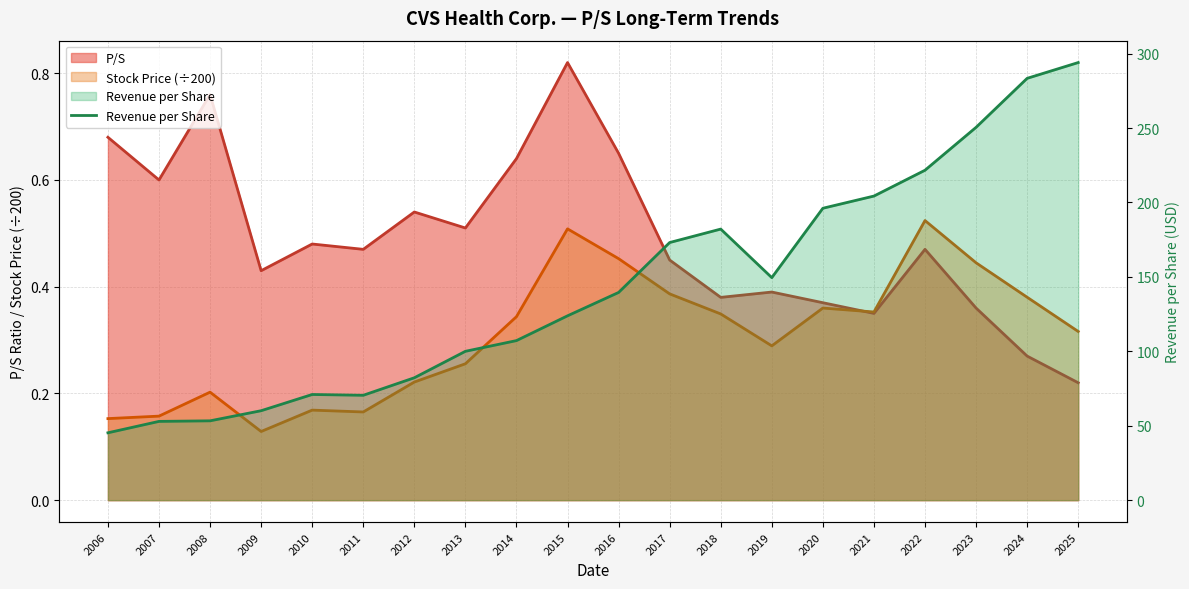

How many categories are shown in the chart?

20